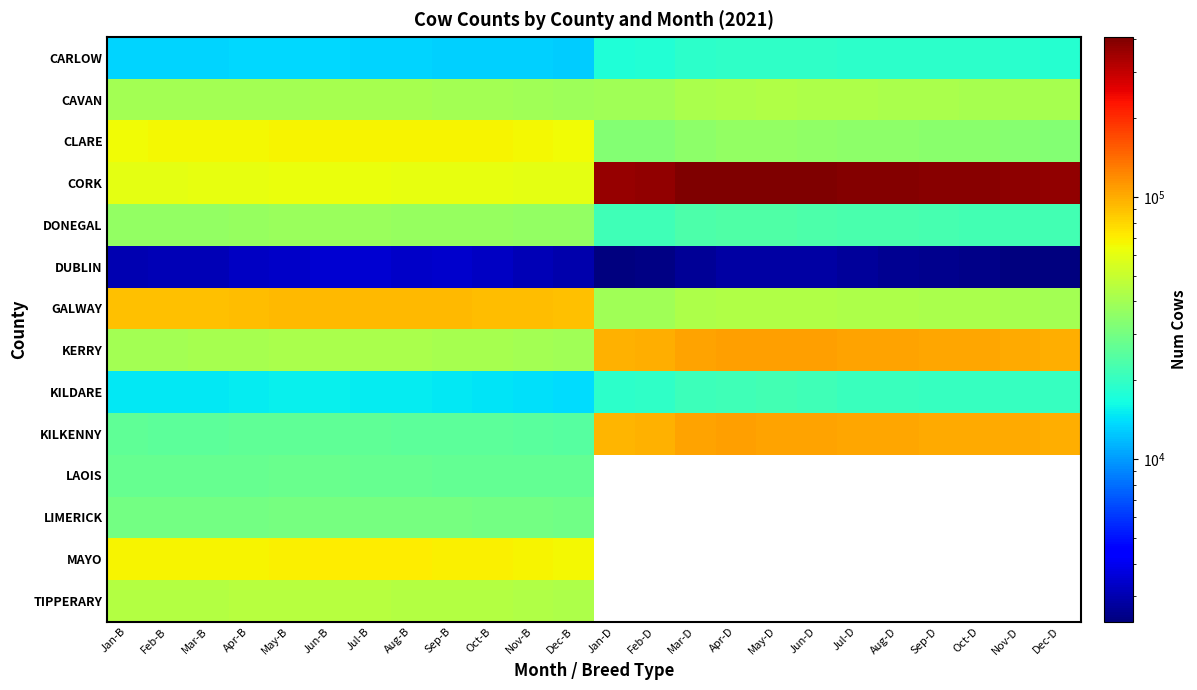

What is the difference between the TIPPERARY values at Jun-B and May-B?

24.0